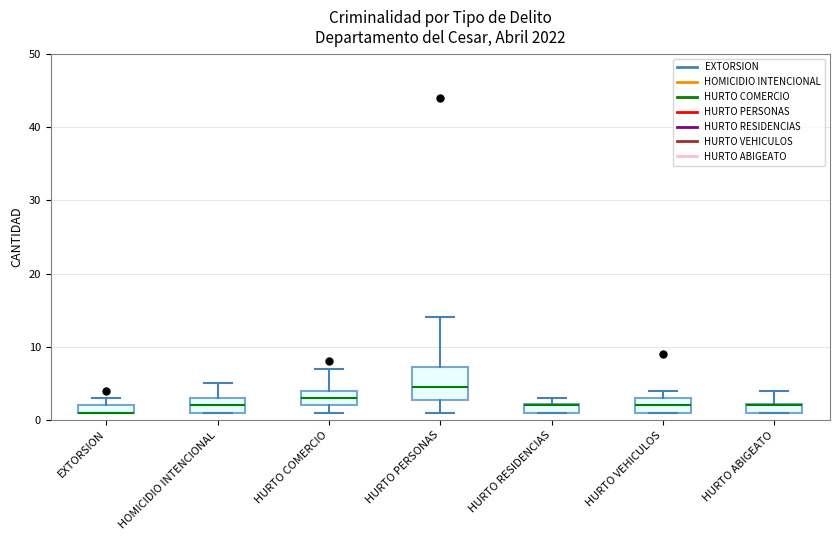

Where is the lower edge of the box for HURTO RESIDENCIAS on the y-axis? The values are not printed on the chart, so give them approximately, as read against the axis.

1